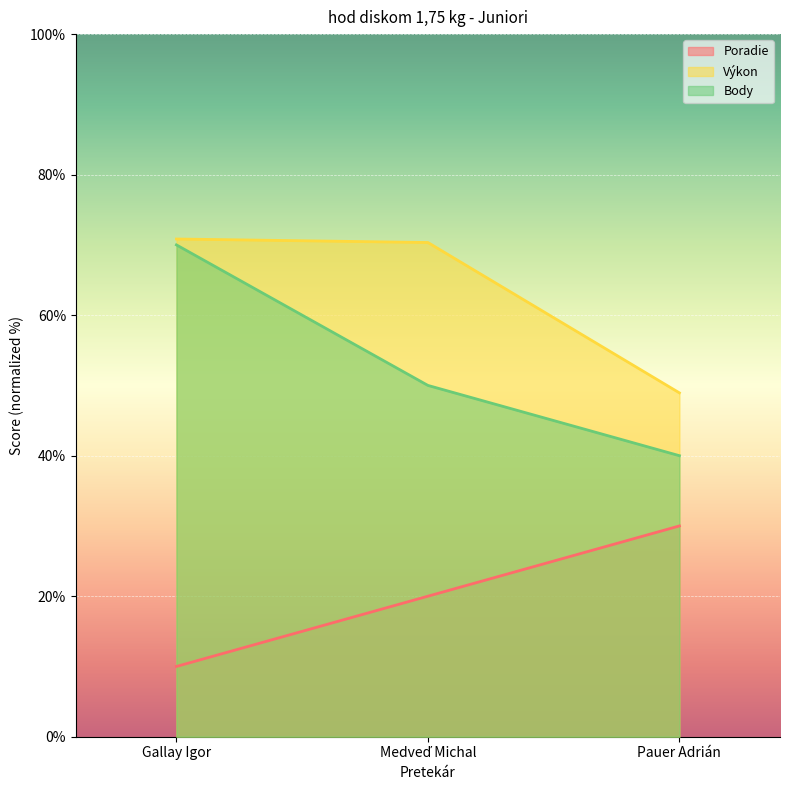

What is the difference between the Poradie values at Gallay Igor and Pauer Adrián?

20.0